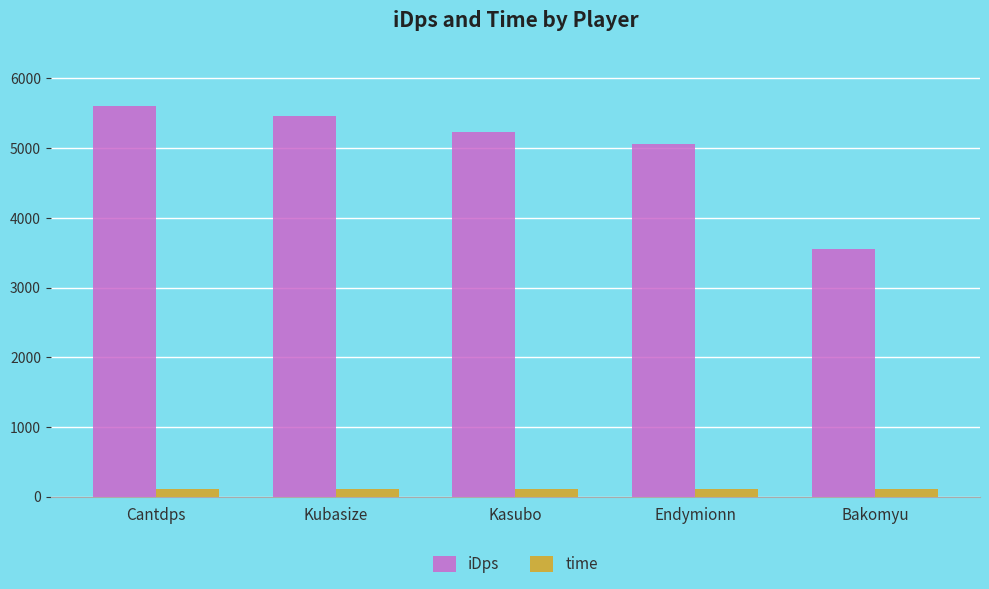

Are the bars horizontal?

No